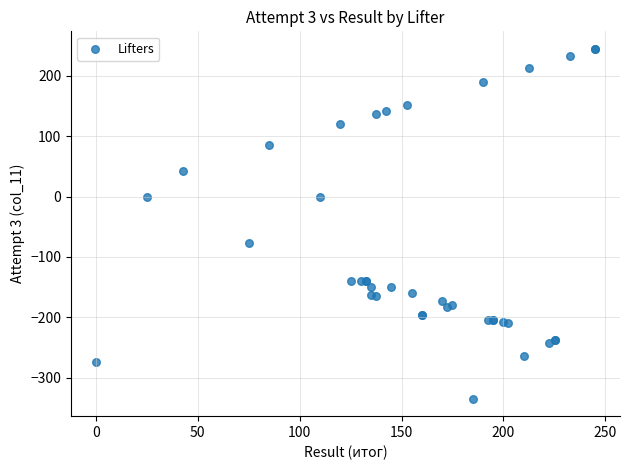

What Y value in the scatter plot is closest to -45?

-77.5